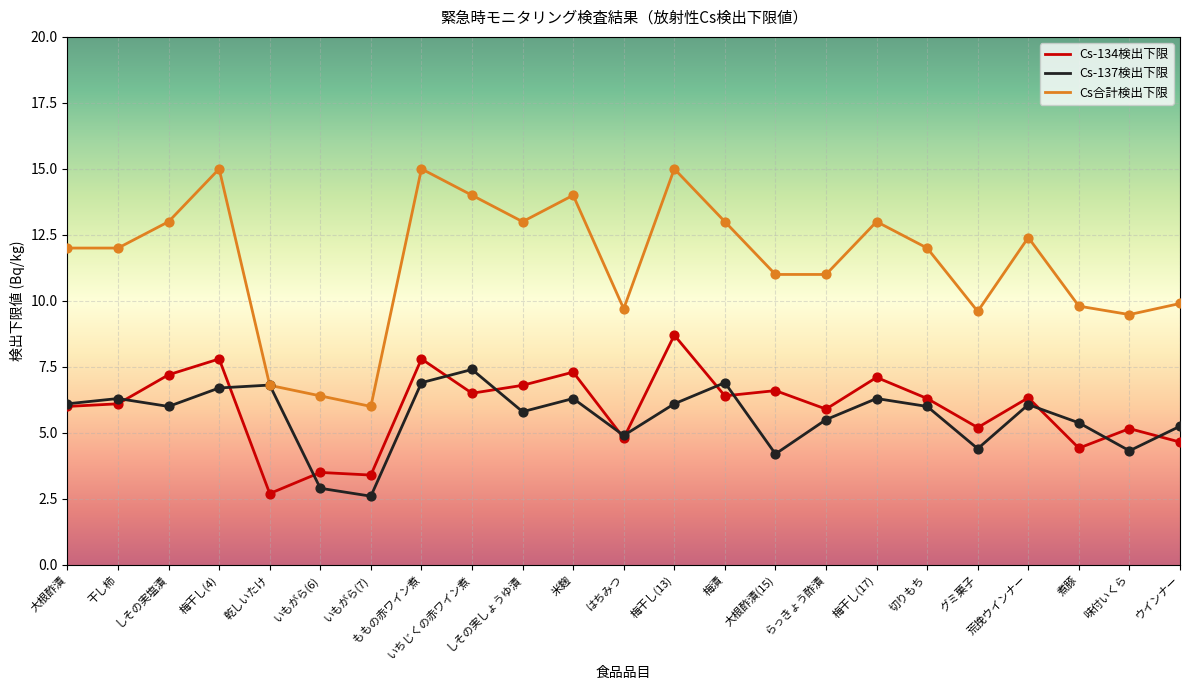

What is the difference between the highest and lowest values at 乾しいたけ?

4.1